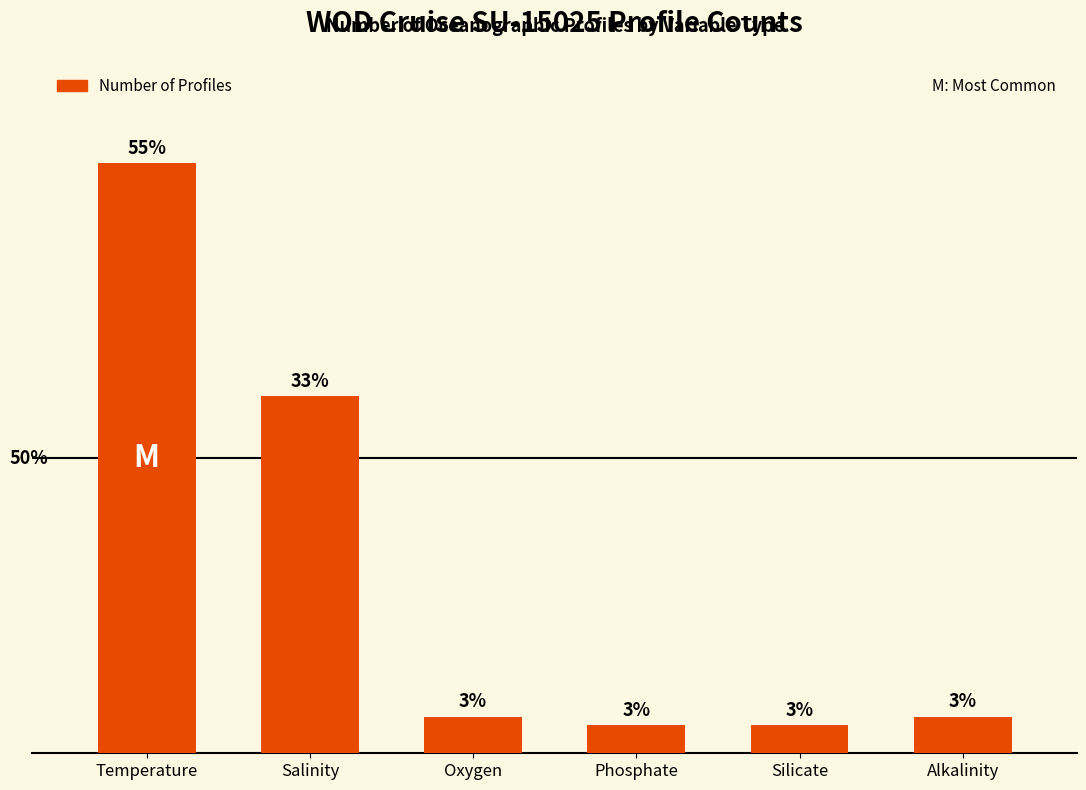

What is the average value?

64